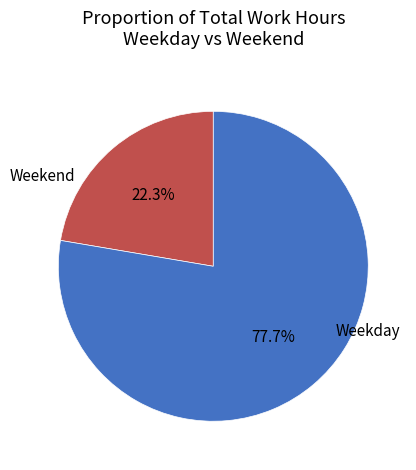

Is there any slice that represents more than half of the pie?

Yes